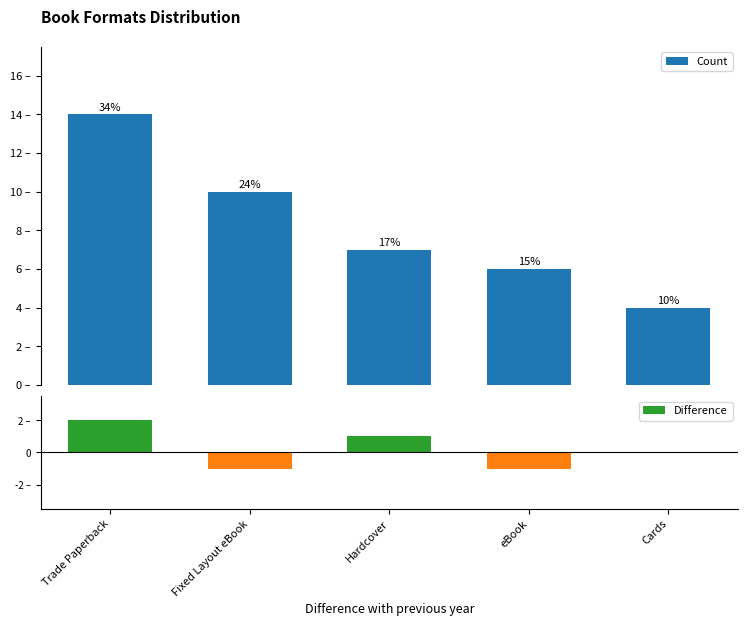

What is the difference between the highest and lowest values at Hardcover?

6